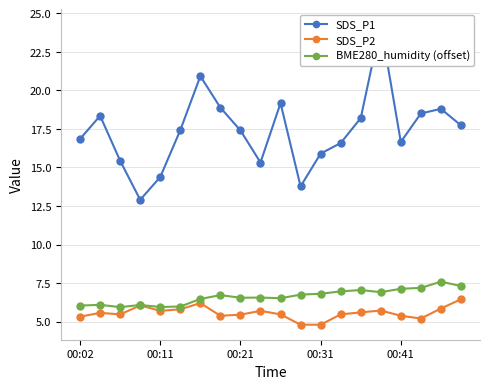

True or false: SDS_P2 has more than 2 points higher than both neighbors.

True